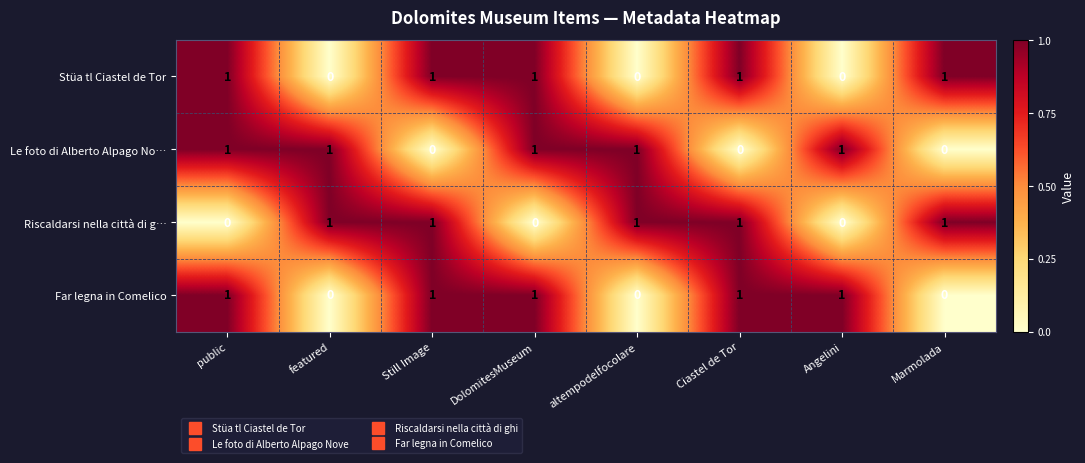

Is it true that Stüa tl Ciastel de Tor equals 0 at Angelini?

True